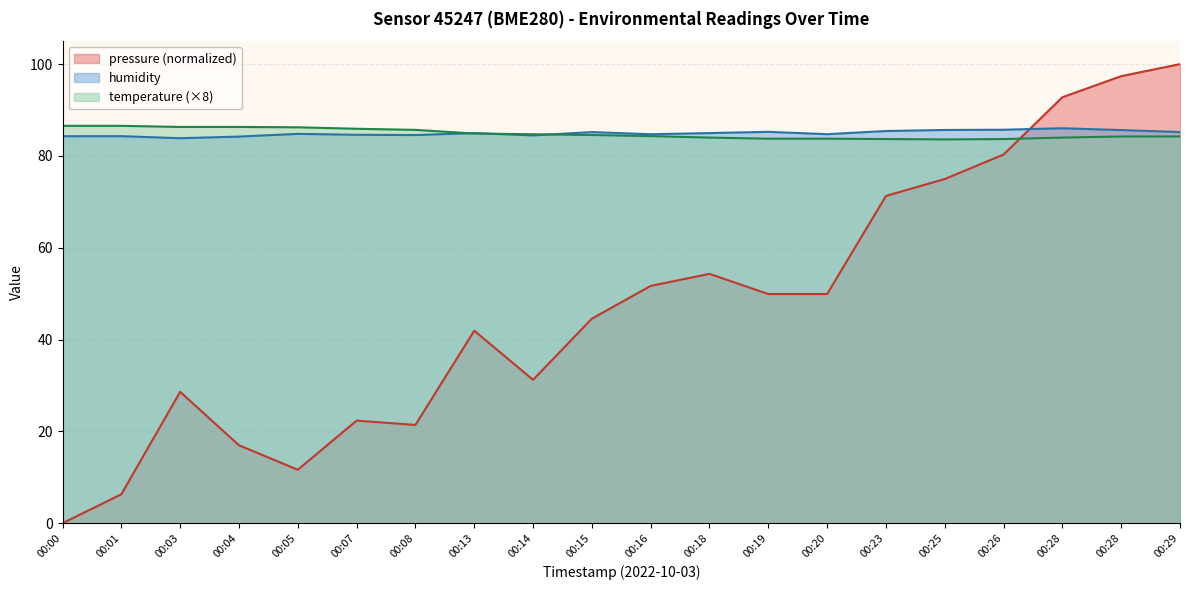

Which category has the lowest value across all series?

00:00